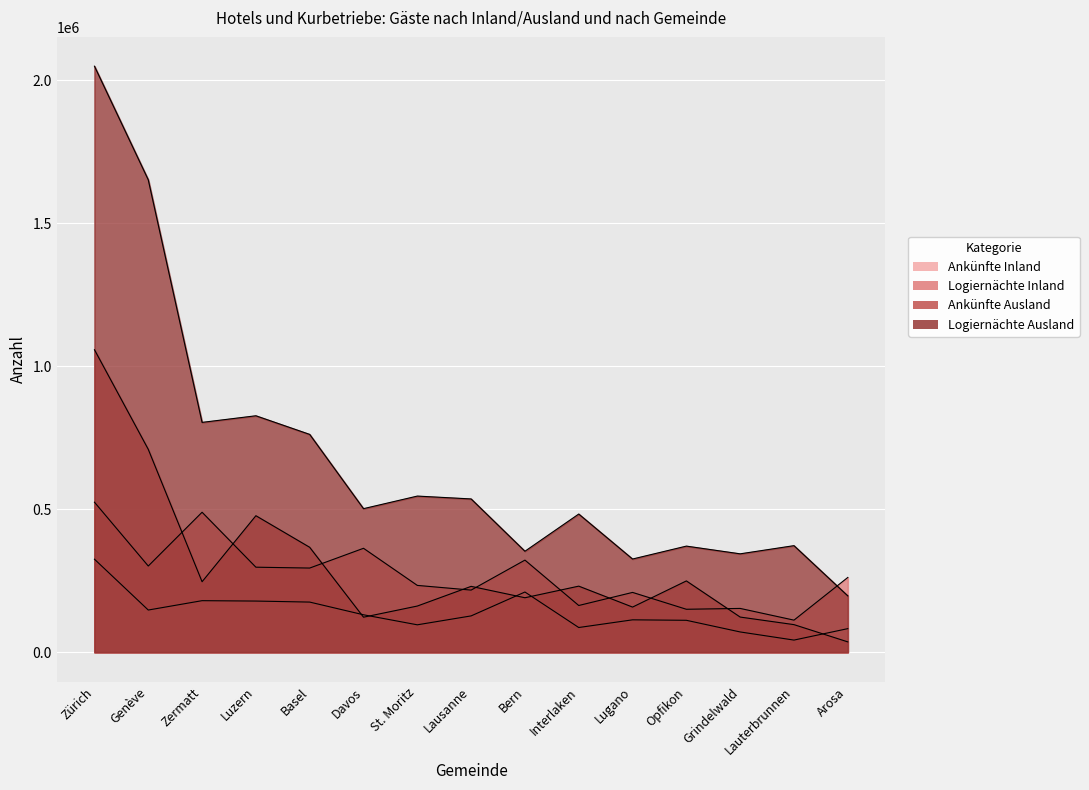

Rank the series by their maximum value, from lowest to highest.

Ankünfte Inland, Logiernächte Inland, Ankünfte Ausland, Logiernächte Ausland